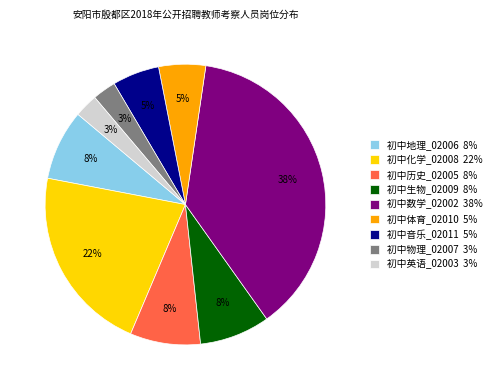

The 初中英语_02003 slice represents 3% of the pie. True or false?

True